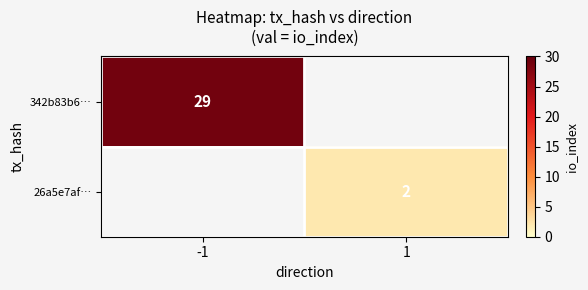

The value of 342b83b6… at -1 is 10. True or false?

False